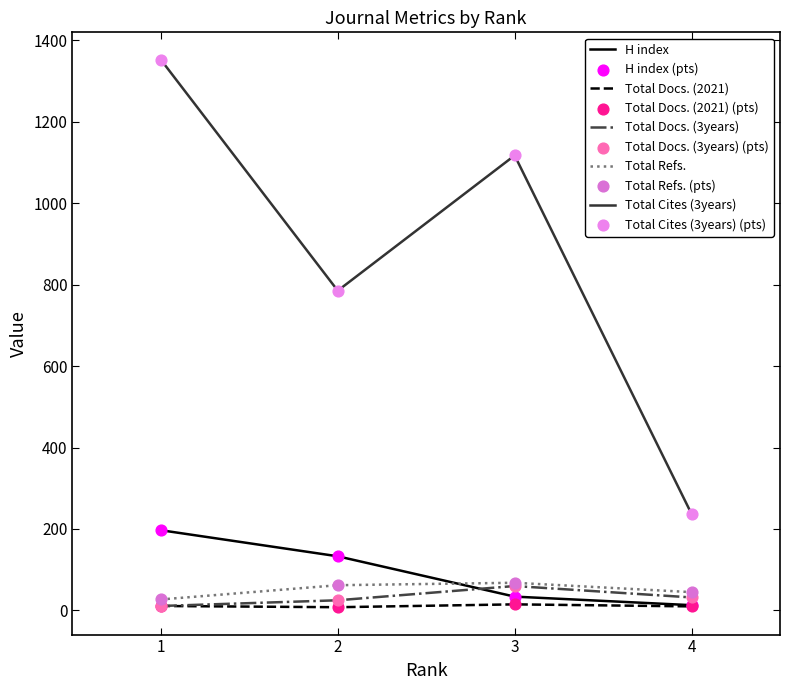

At how many categories does at least one series exceed 926?

2